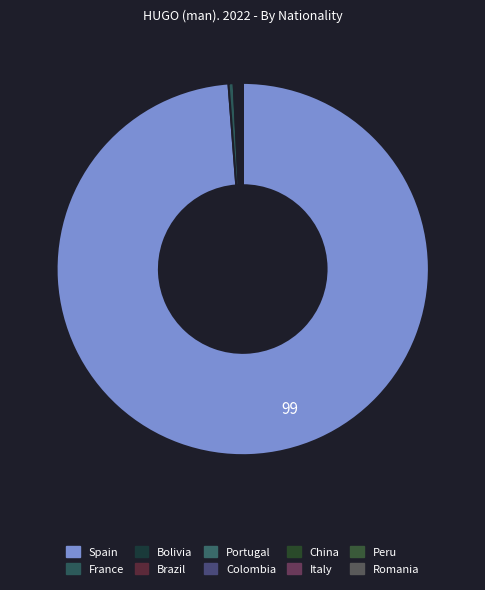

How many segments does this pie chart have?

10